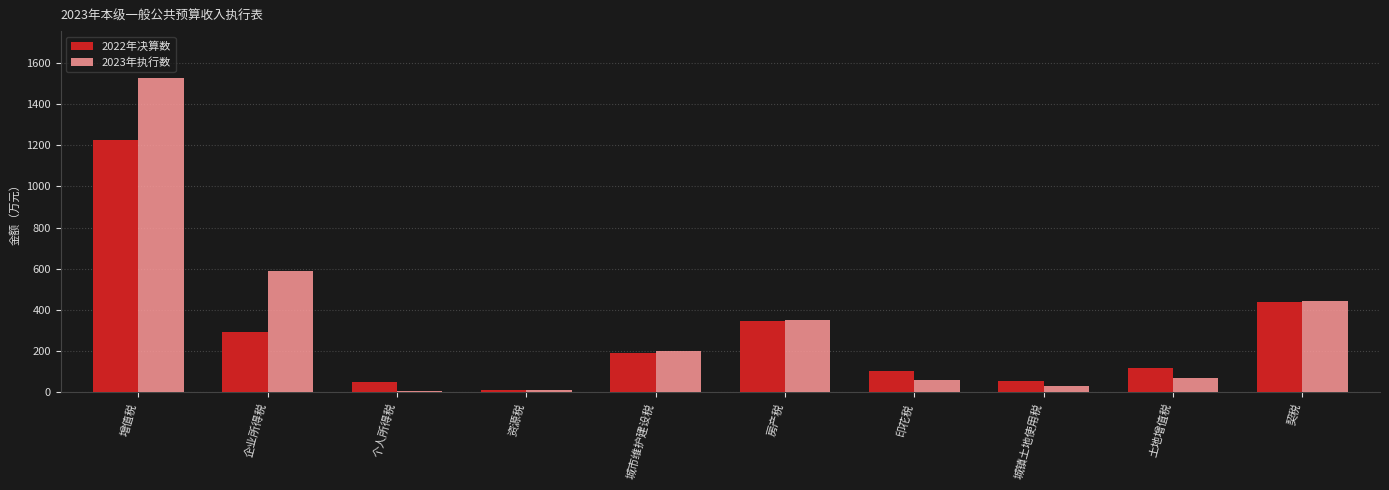

Which category has the highest value in the 2022年决算数 series?

增值税